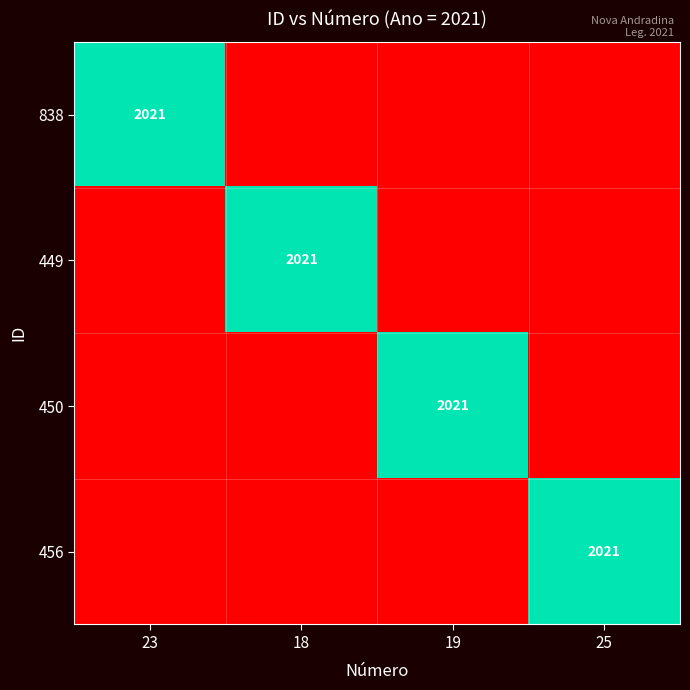

True or false: 456 has a value of 2021 at 25.

True